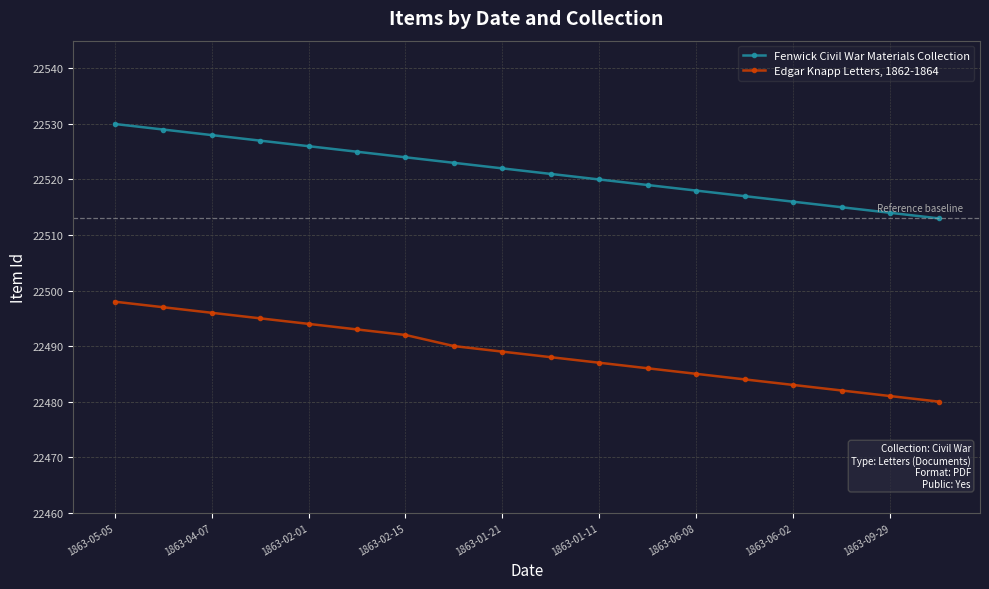

Which series has the largest total across all categories?

Fenwick Civil War Materials Collection